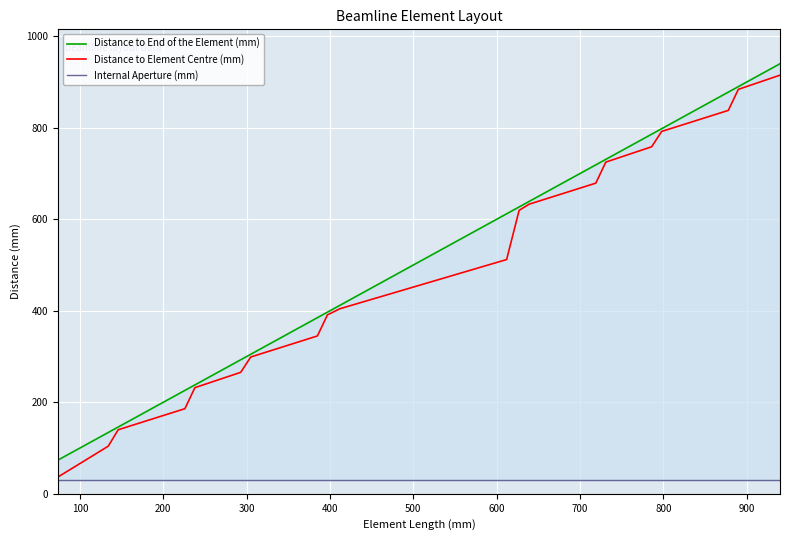

What is the minimum value for Distance to Element Centre (mm)?

37.0